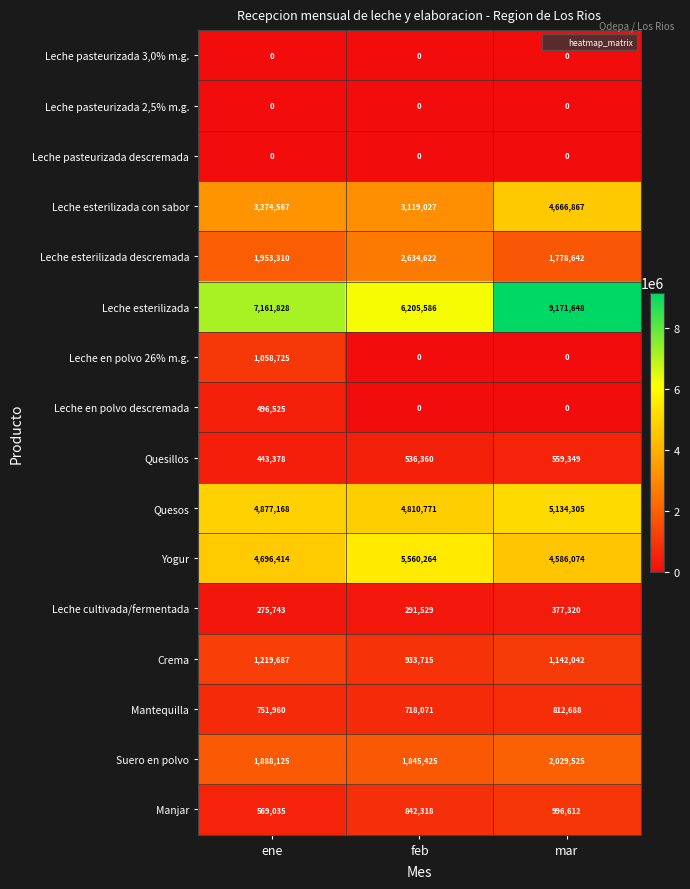

Count the number of categories in the chart.

3